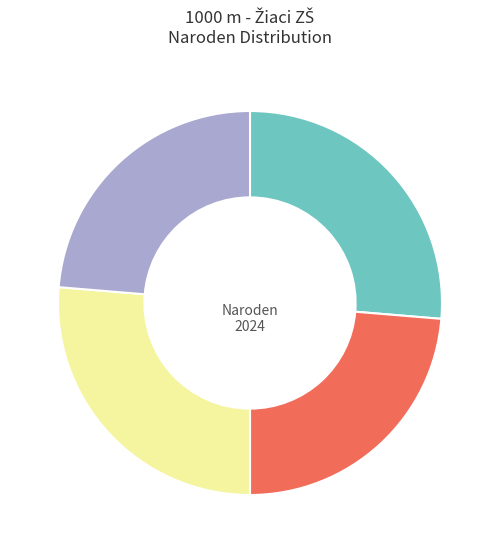

Is there a majority slice in this chart?

No